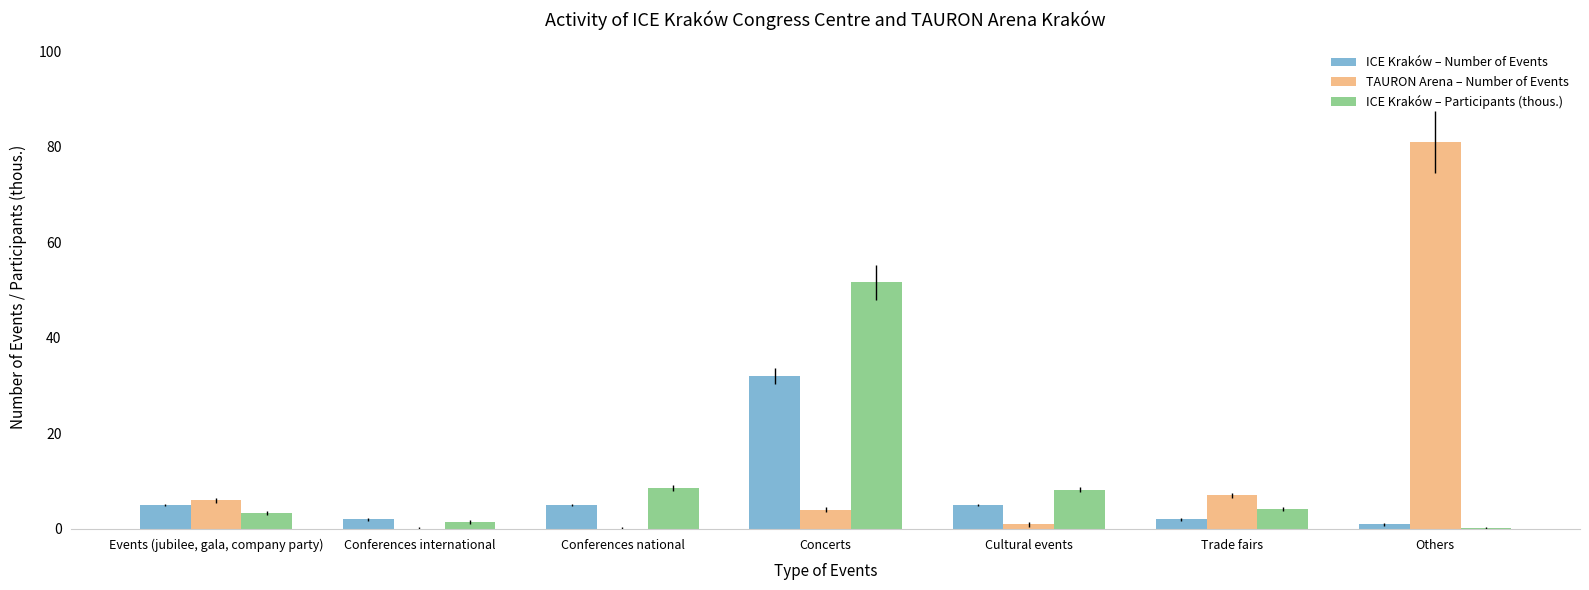

Between Events (jubilee, gala, company party) and Others, which series saw the biggest shift?

TAURON Arena – Number of Events